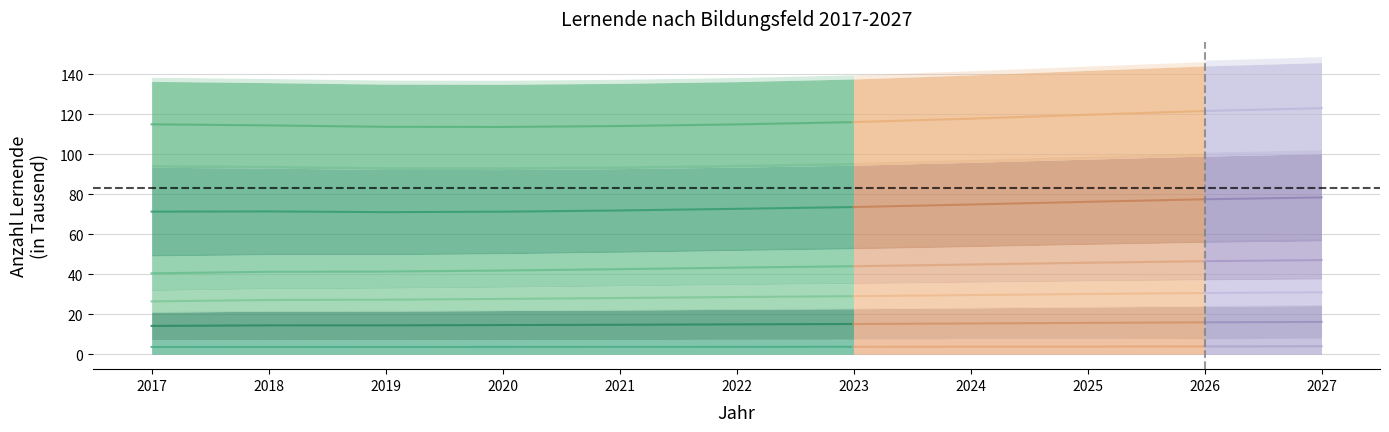

Where is Gesundheit nearest to the value 3?

2017